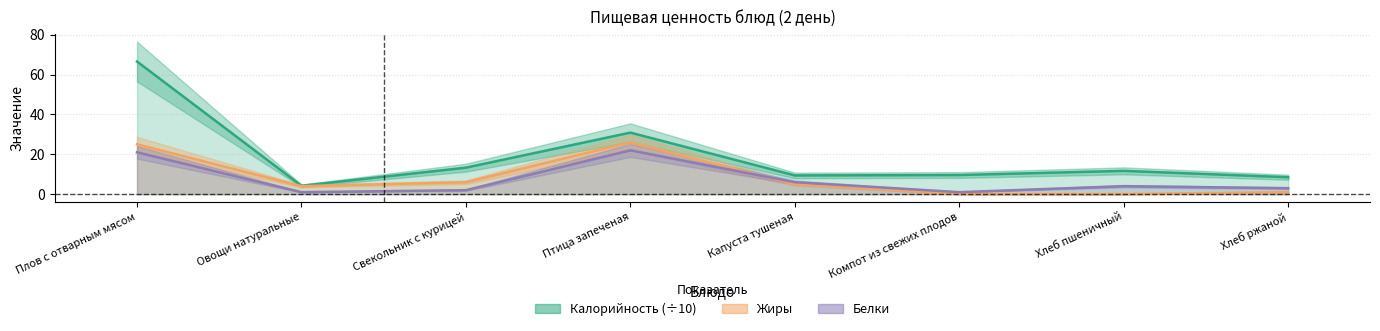

Which label corresponds to the largest value in the chart?

Плов с отварным мясом